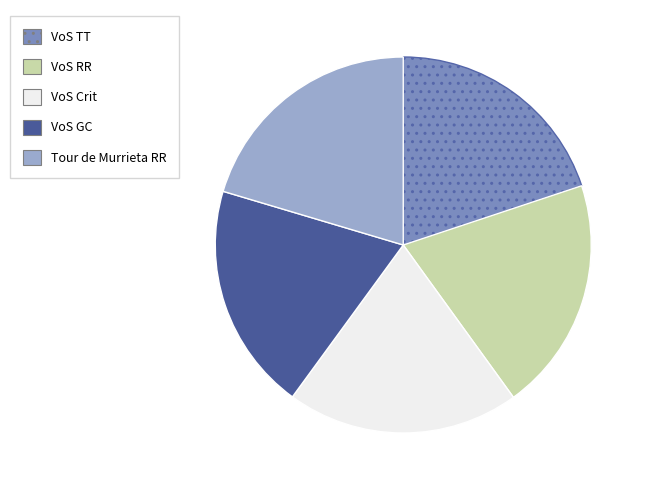

Is there any slice that represents more than half of the pie?

No